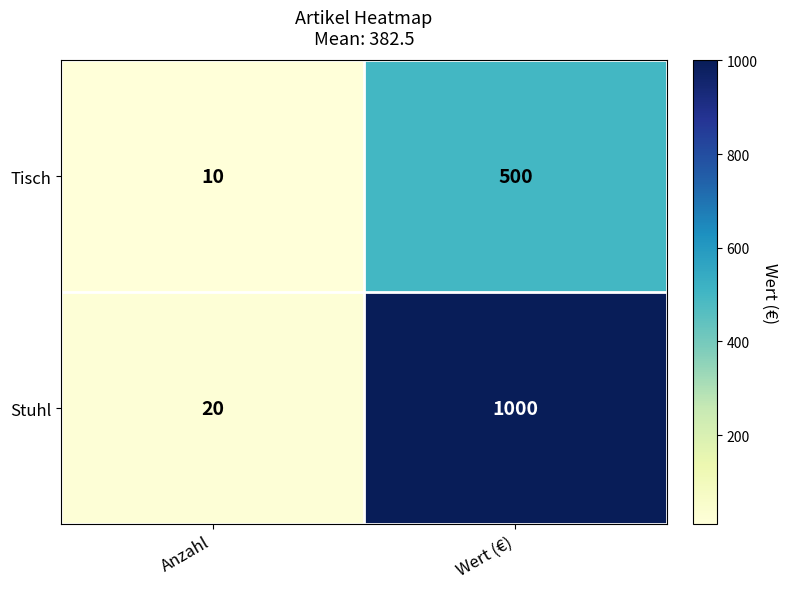

Read the Tisch value at Anzahl, to the nearest 5.

10